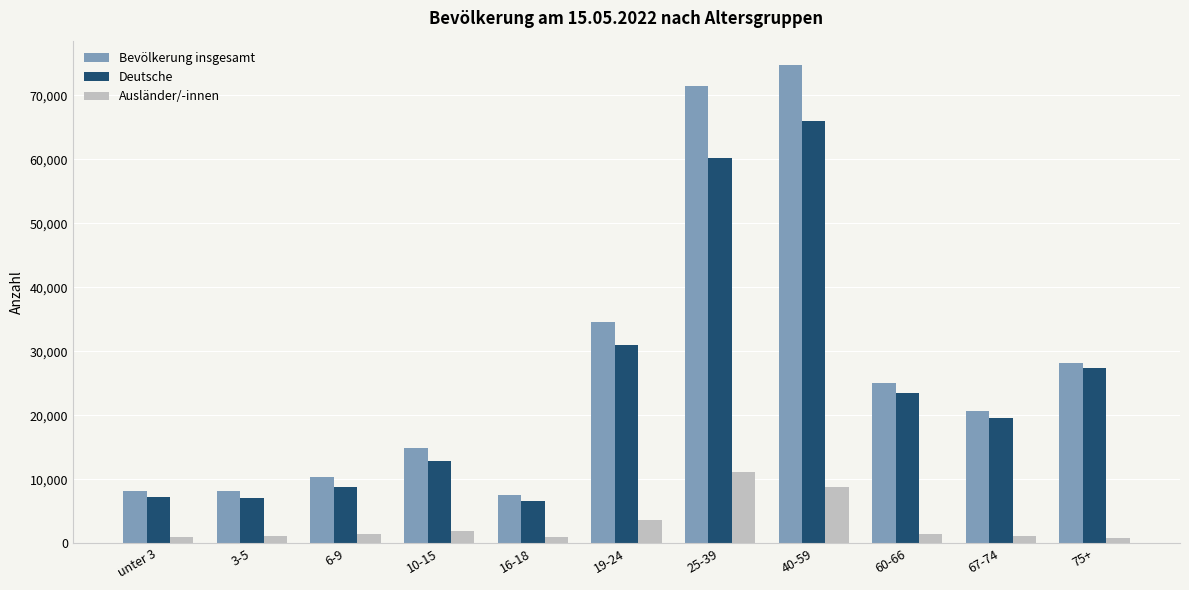

How many bars are there in total?

33